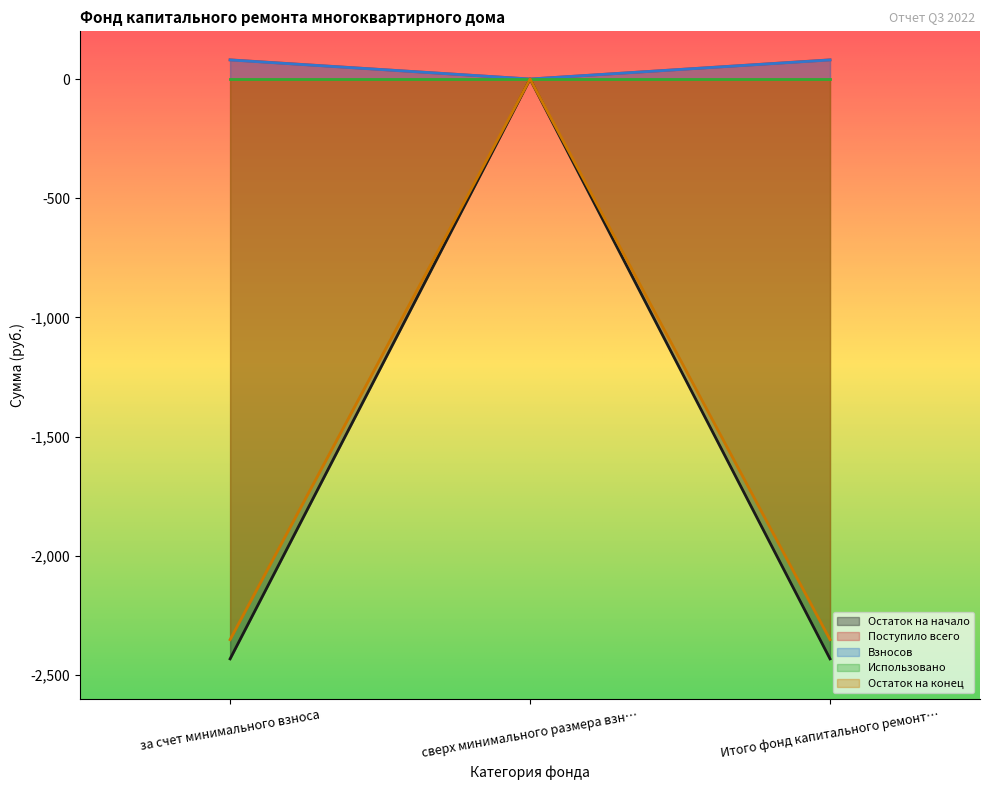

The value of Взносов at за счет минимального взноса is 48.3. True or false?

False